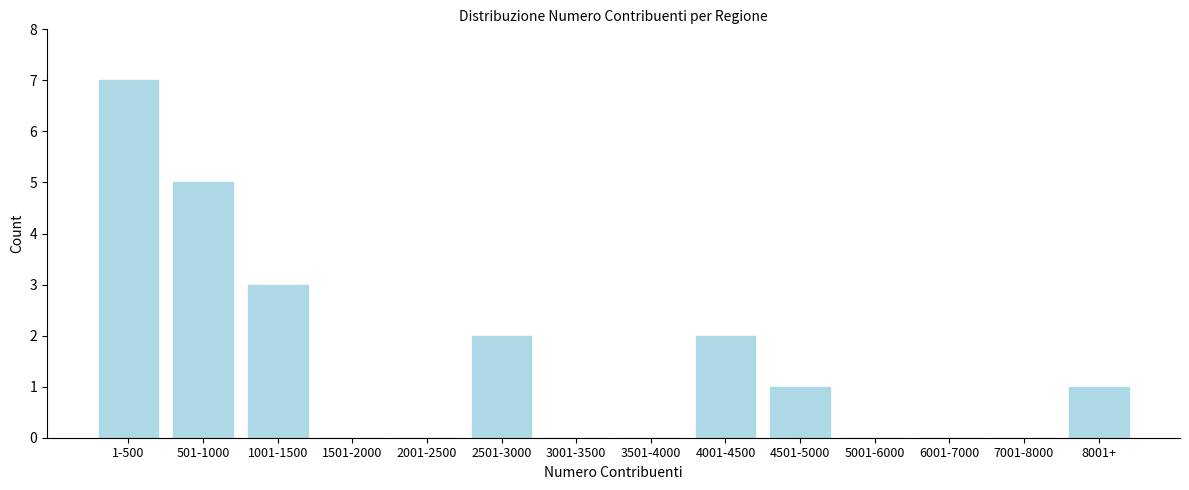

Reading left to right, extract all data points from this chart.

1-500=7	501-1000=5	1001-1500=3	1501-2000=0	2001-2500=0	2501-3000=2	3001-3500=0	3501-4000=0	4001-4500=2	4501-5000=1	5001-6000=0	6001-7000=0	7001-8000=0	8001+=1